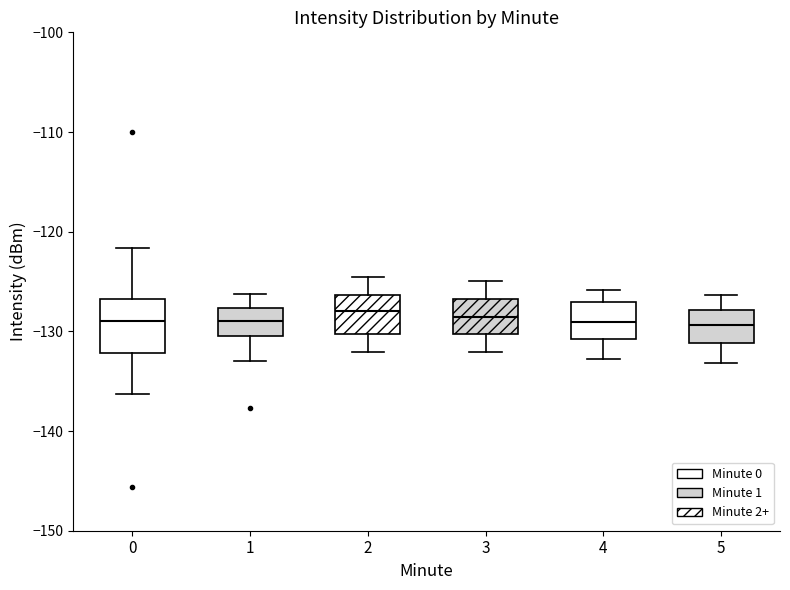

Reading left to right, transcribe this box plot: for each box, give where its median line is, the range the box spans, and where its two whiskers end, as read against the y-axis. The values are not printed on the chart, so give them approximately, as read against the axis.

0: median -129, box -132 to -127, whiskers -136 to -122
1: median -129, box -130 to -128, whiskers -133 to -126
2: median -128, box -130 to -126, whiskers -132 to -124
3: median -129, box -130 to -127, whiskers -132 to -125
4: median -129, box -131 to -127, whiskers -133 to -126
5: median -129, box -131 to -128, whiskers -133 to -126